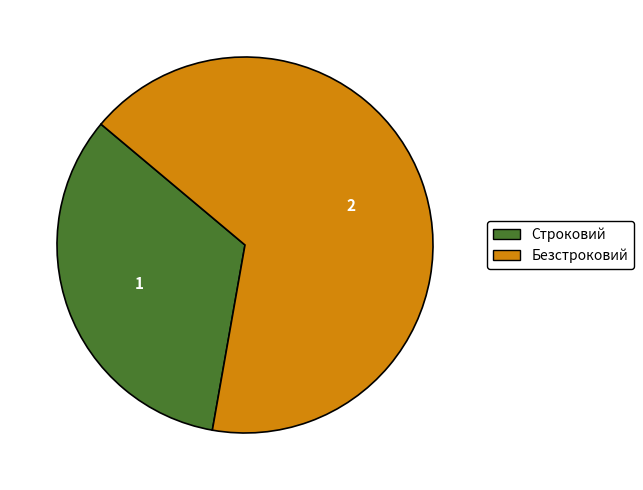

The Безстроковий slice represents 61% of the pie. True or false?

False